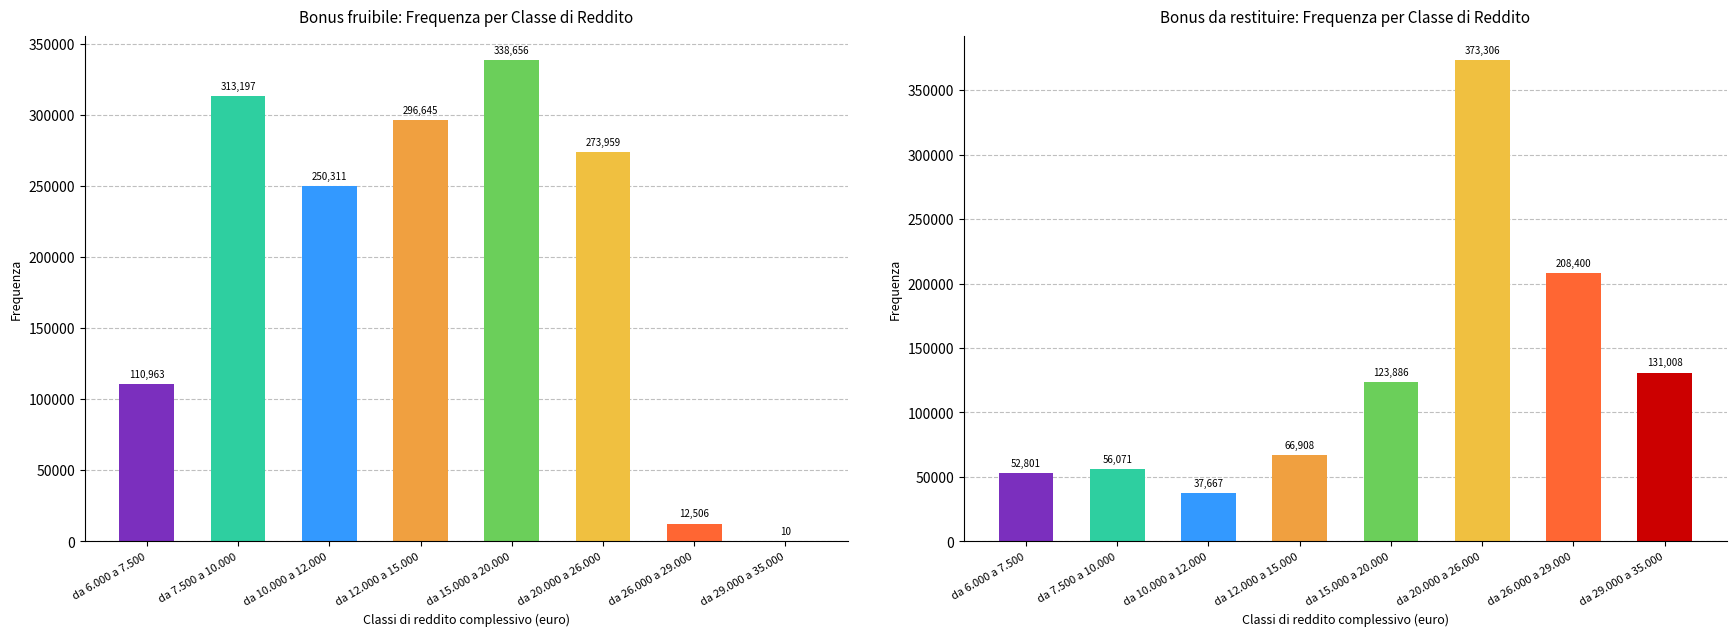

At how many categories does at least one series exceed 46504?

8